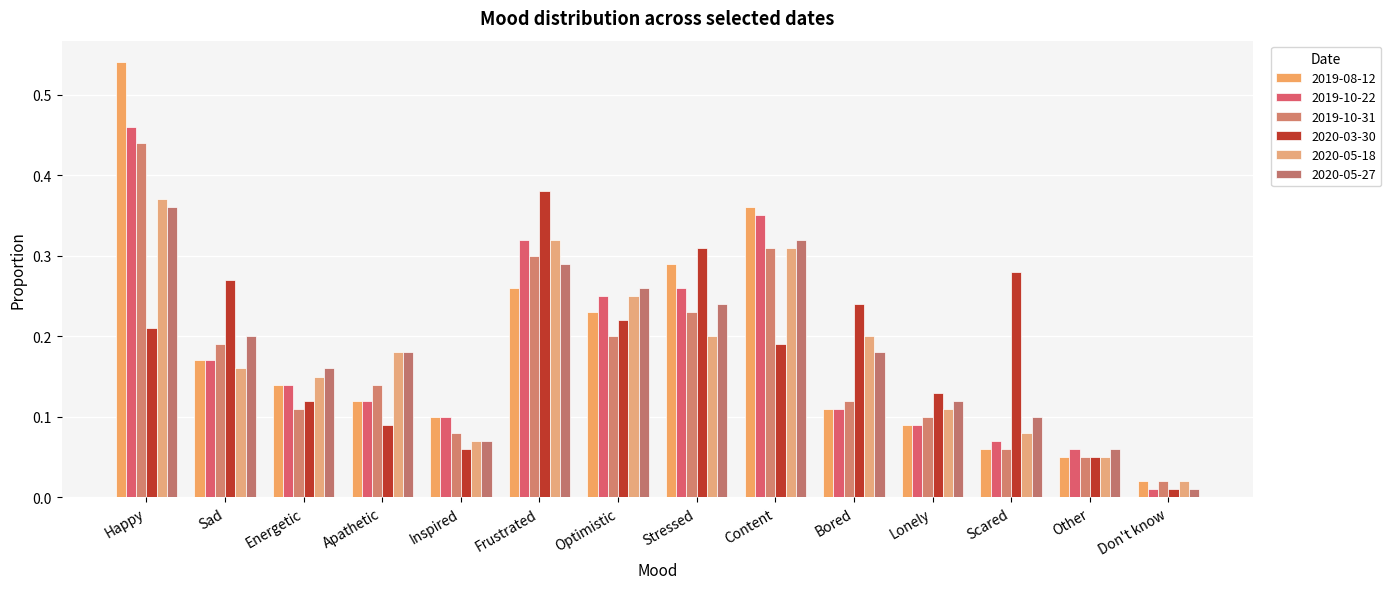

Rank the series at Bored from lowest to highest value.

2019-08-12, 2019-10-22, 2019-10-31, 2020-05-27, 2020-05-18, 2020-03-30